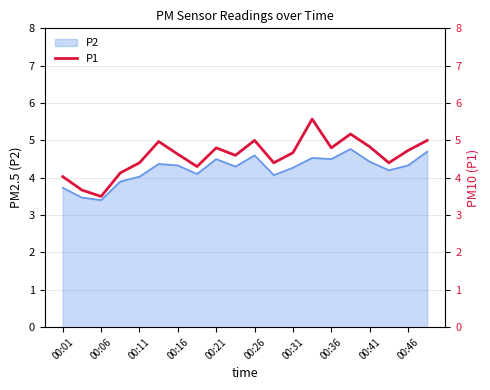

How many values exceed 4?

18